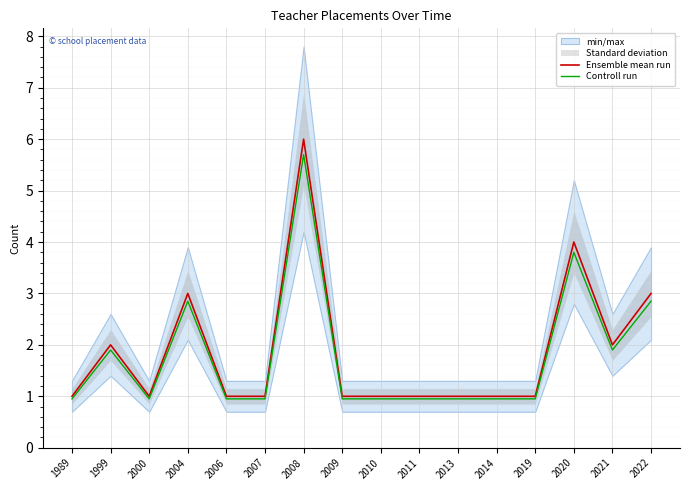

Which series has the largest range (max minus min)?

Ensemble mean run